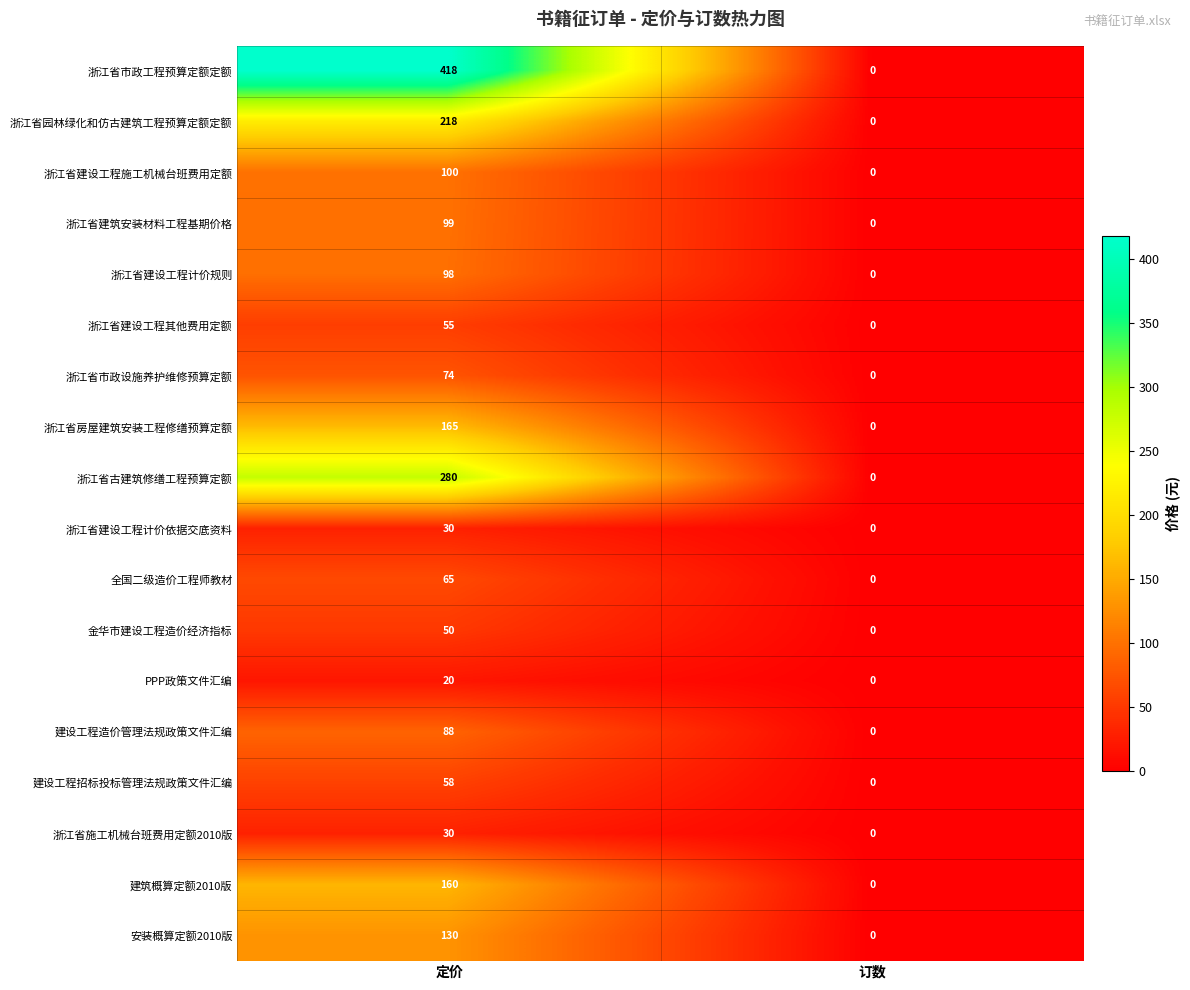

How many data points in 浙江省施工机械台班费用定额2010版 are less than 30?

1